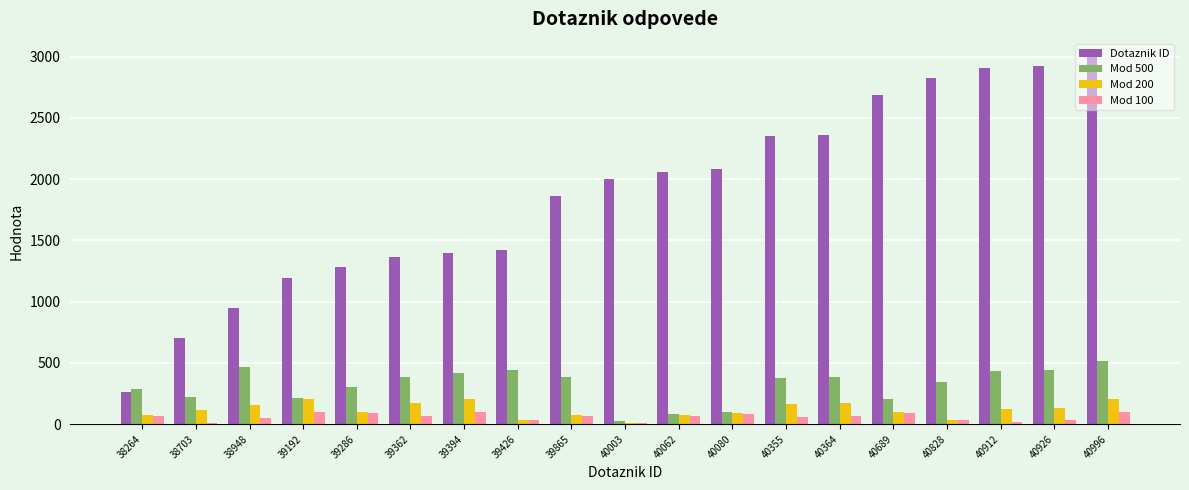

Count the number of data series in this chart.

4